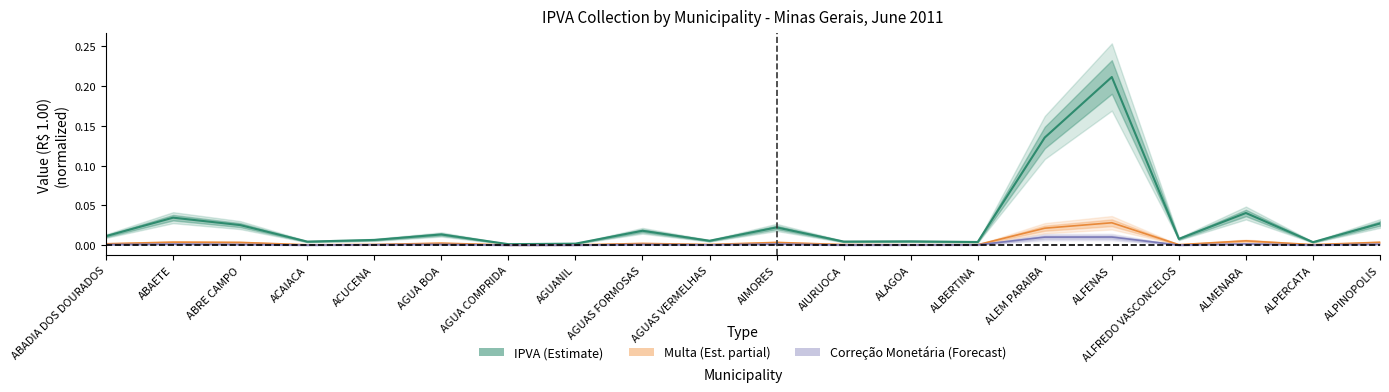

Which series has the largest range (max minus min)?

IPVA